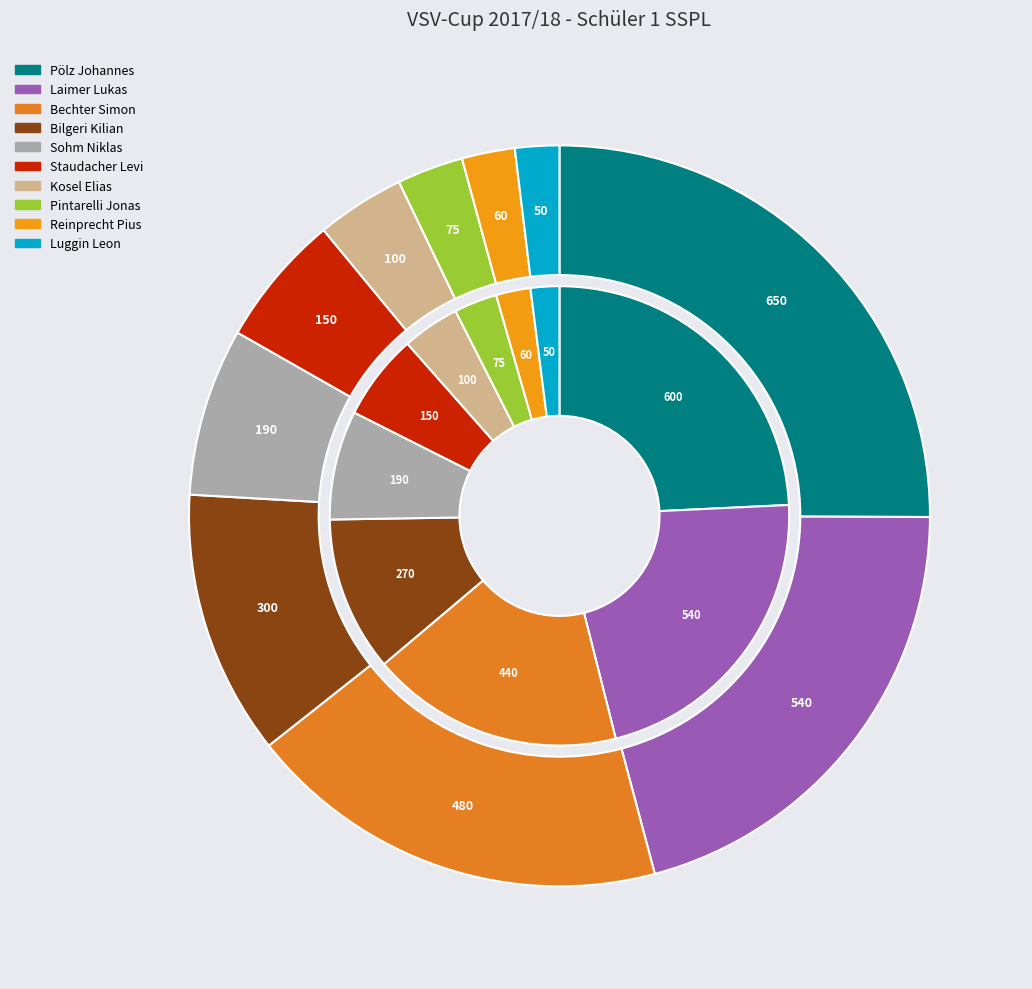

To the nearest percent, what portion does Pintarelli Jonas represent?

3%